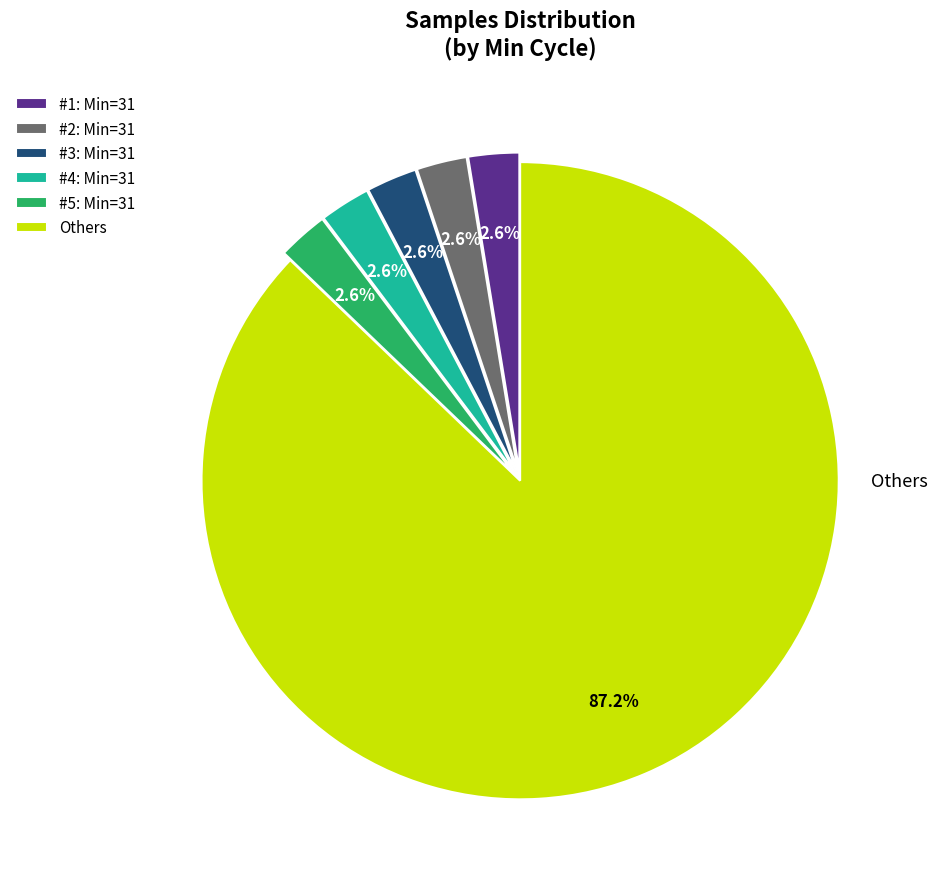

Which category has the biggest portion of the pie?

Others